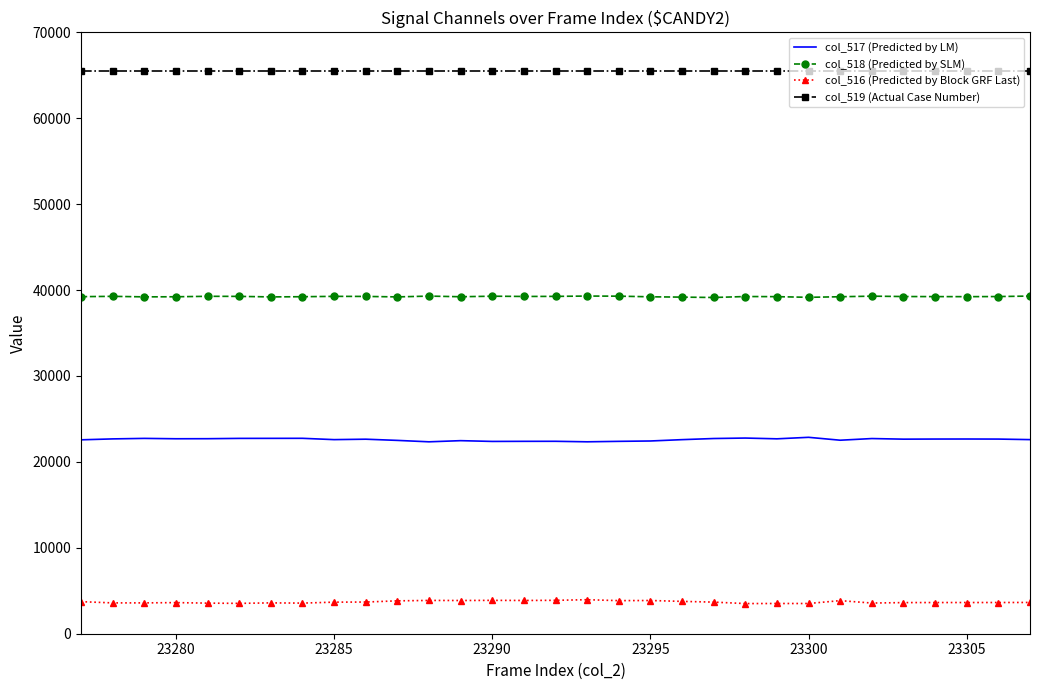

What is the maximum value shown in the chart?

65535